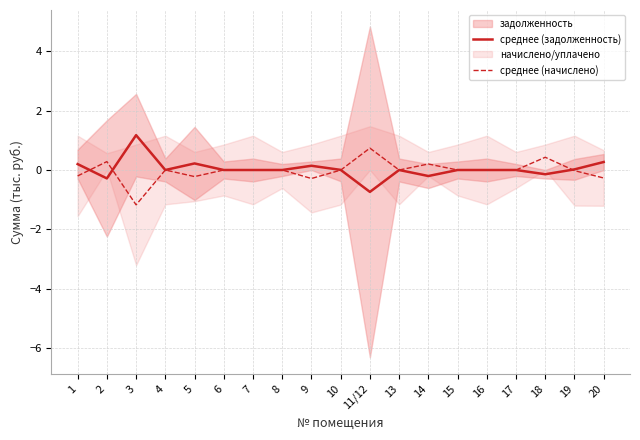

Which series has the largest total across all categories?

среднее (задолженность)